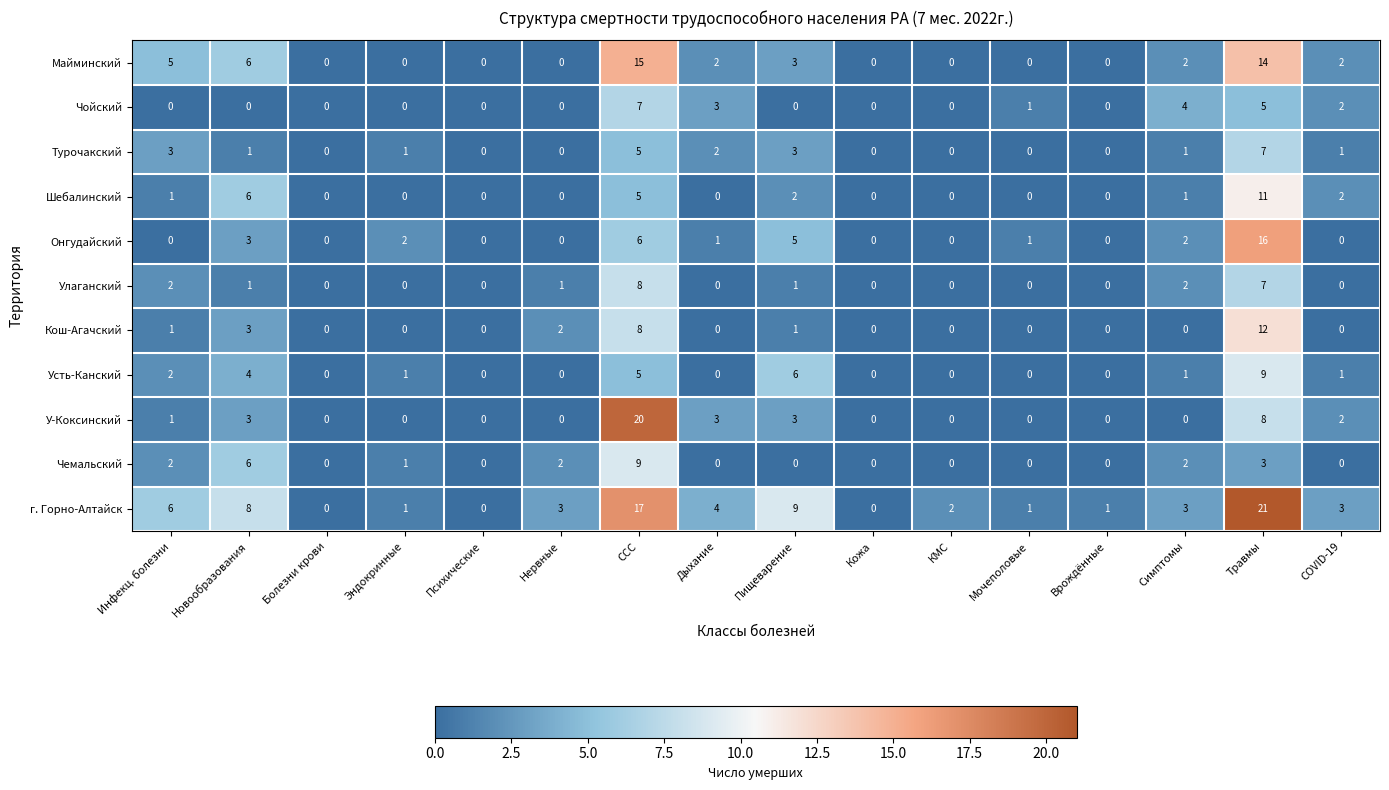

What is the maximum value shown in the chart?

21